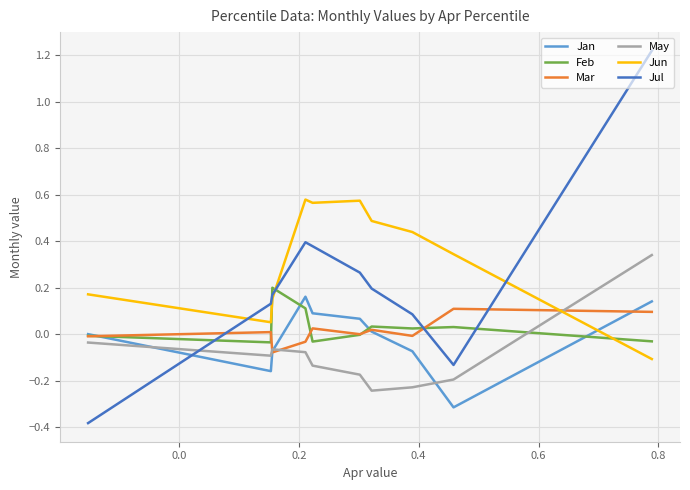

What is the minimum value for Jan?

-0.3